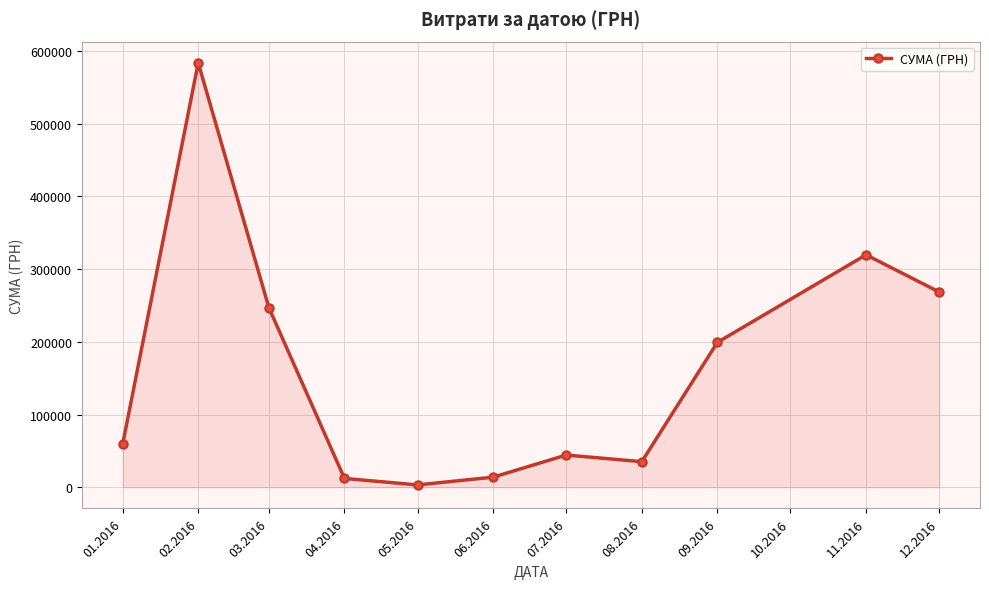

Which label corresponds to the largest value in the chart?

02.2016